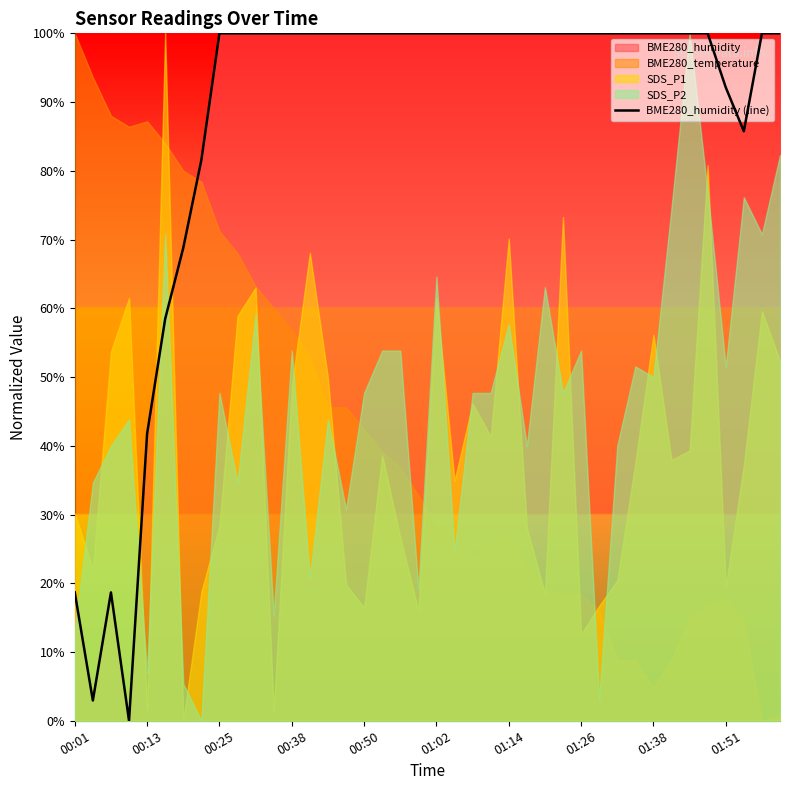

What is the greatest value displayed?

100.0